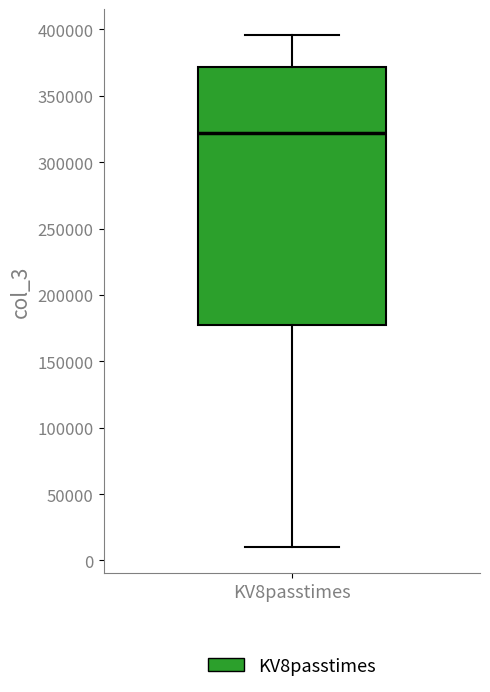

Read this box plot against the y-axis: the position of the median line, the range covered by the box, and the ends of both whiskers. The values are not printed on the chart, so give them approximately, as read against the axis.

median 320000, box 175000 to 370000, whiskers 10000 to 395000